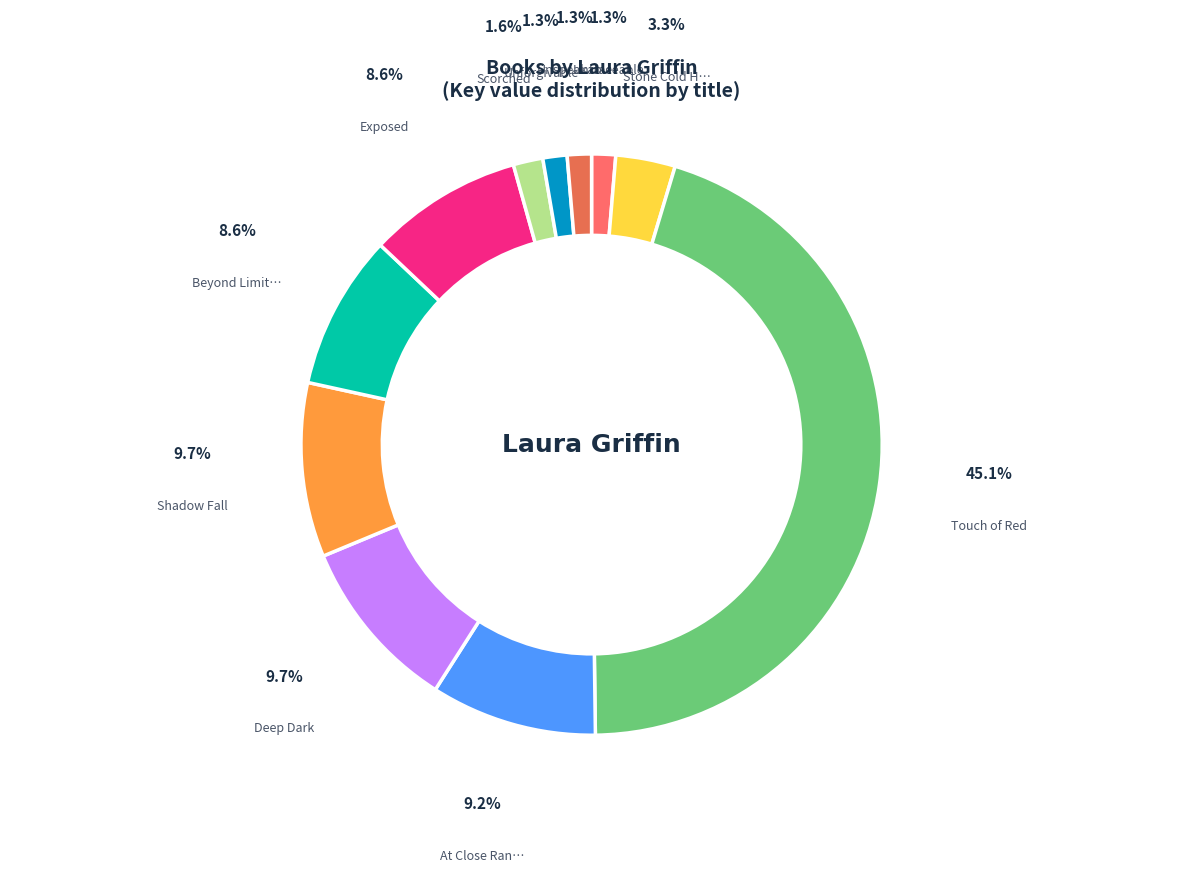

What is the largest slice in the pie chart?

Touch of Red